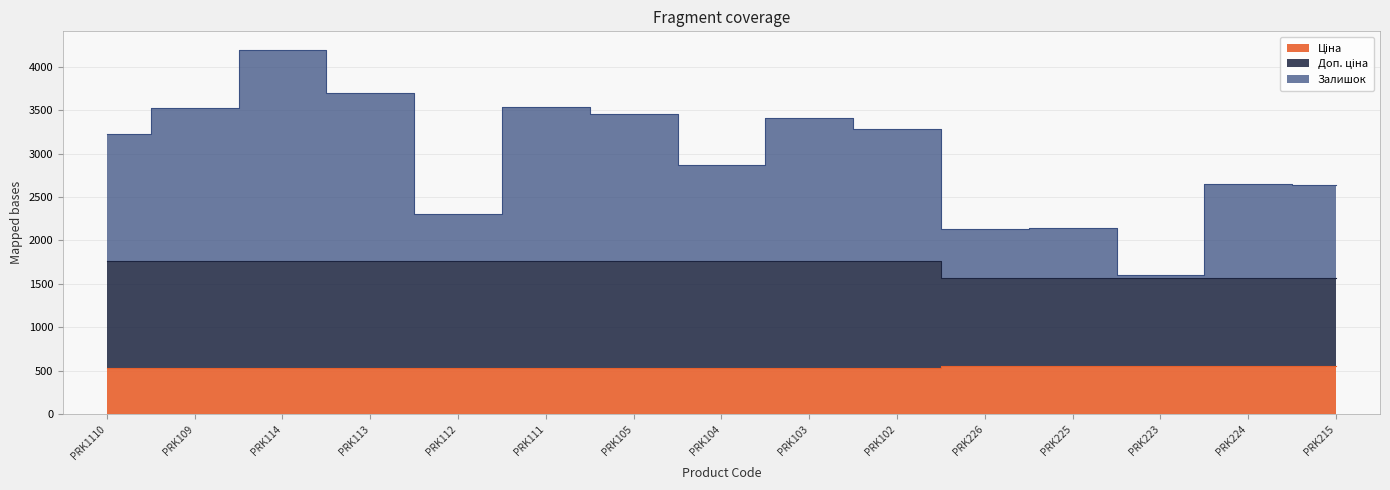

Reading left to right, transcribe all the data shown in this chart.

Ціна: 535.4	535.4	535.4	535.4	535.4	535.4	535.4	535.4	535.4	535.4	560.2	560.2	560.2	560.2	560.2
Доп. ціна: 1762.6	1762.6	1762.6	1762.6	1762.6	1762.6	1762.6	1762.6	1762.6	1762.6	1571.2	1571.2	1571.2	1571.2	1571.2
Залишок: 3222.6	3518.6	4195.6	3698.6	2303.6	3537.6	3449.6	2873.6	3408.6	3287.6	2137.2	2146.2	1604.2	2650.2	2634.2